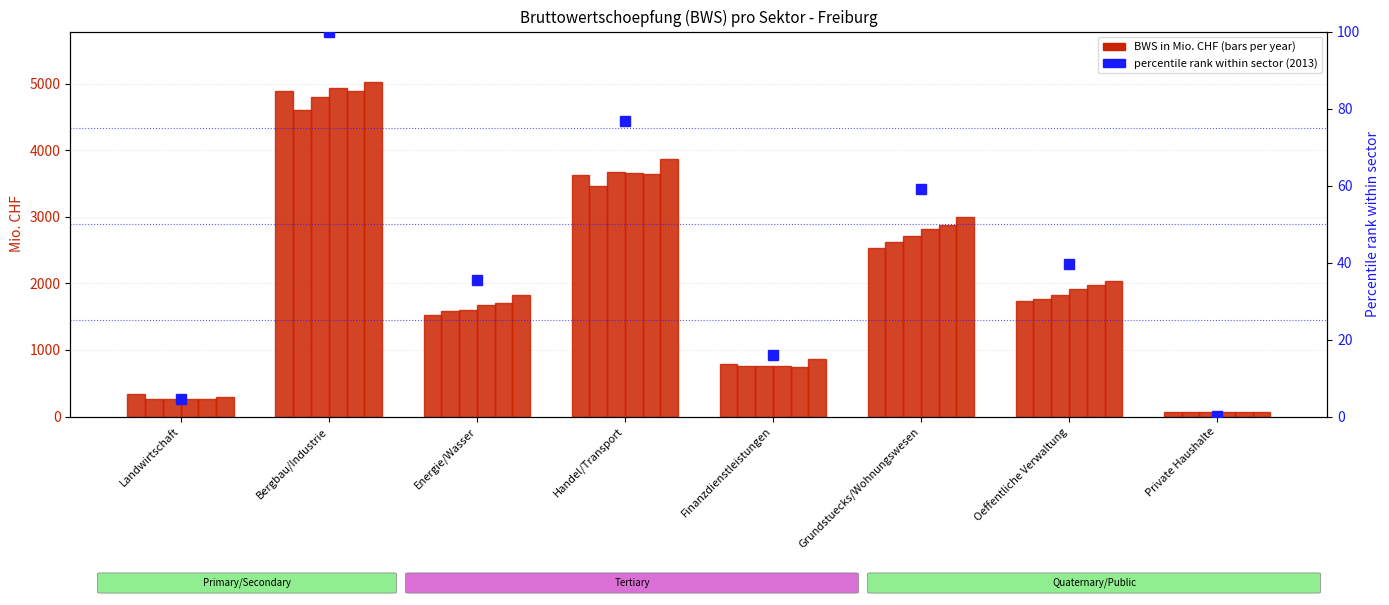

Reading left to right, extract all data points from this chart.

4.5	100.0	35.6	76.6	16.0	59.0	39.5	0.1